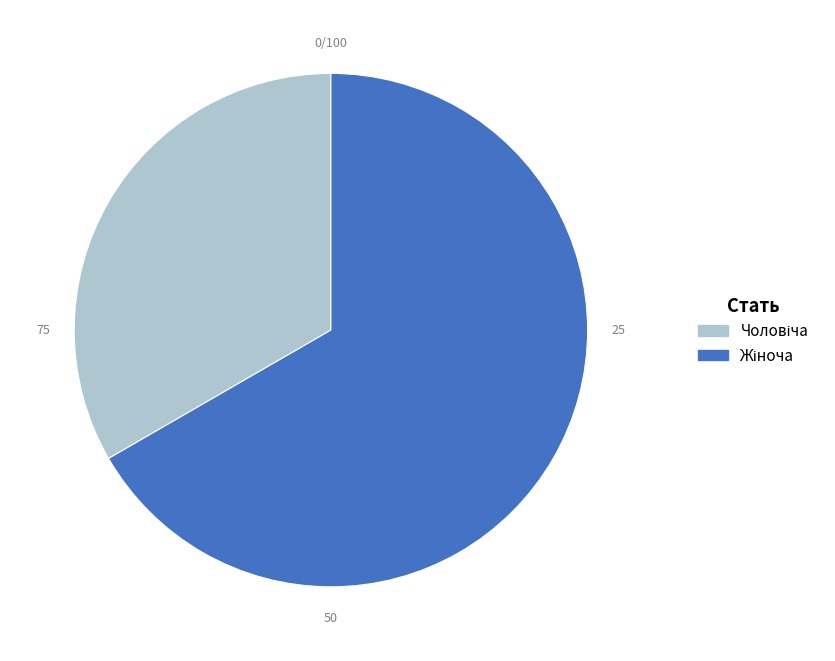

Does any single category account for the majority?

Yes